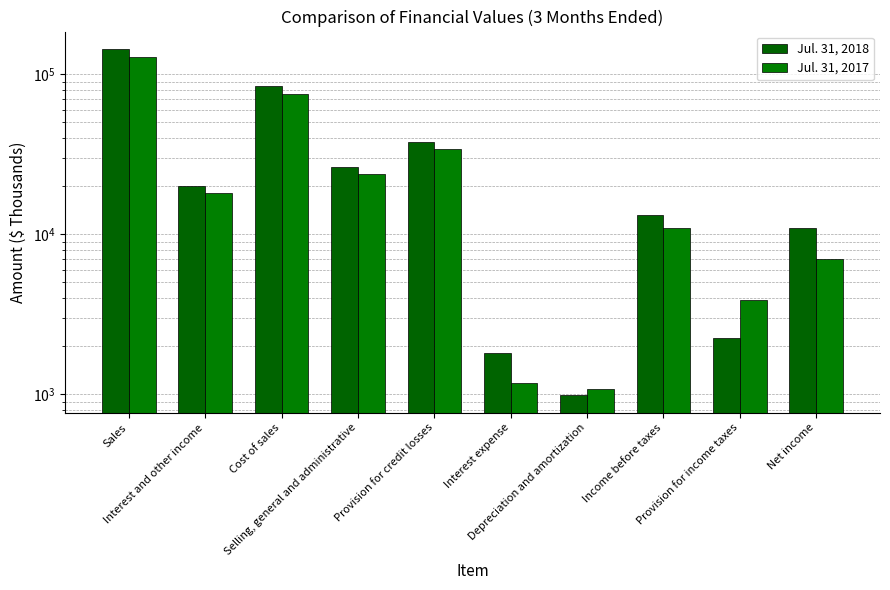

Where is Jul. 31, 2018 nearest to the value 72543?

Cost of sales